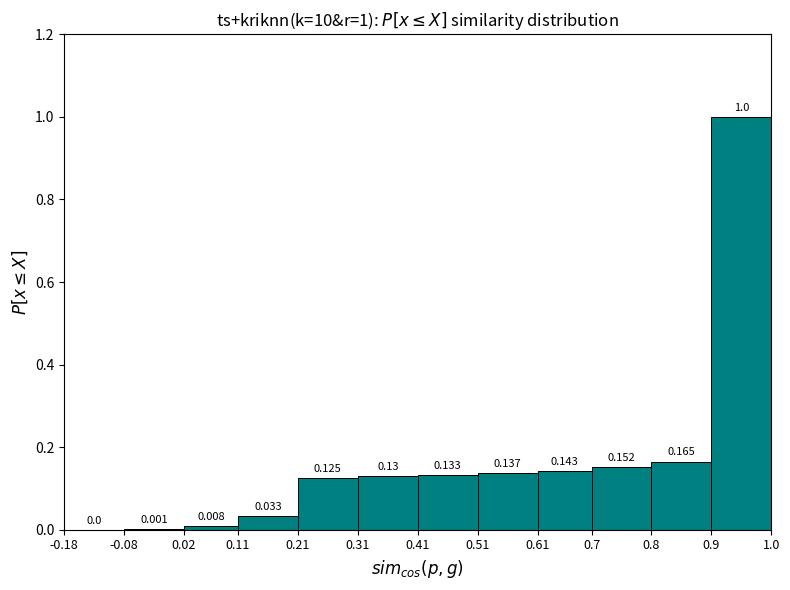

Which range on the x-axis has the tallest bar?

0.9 to 1.0